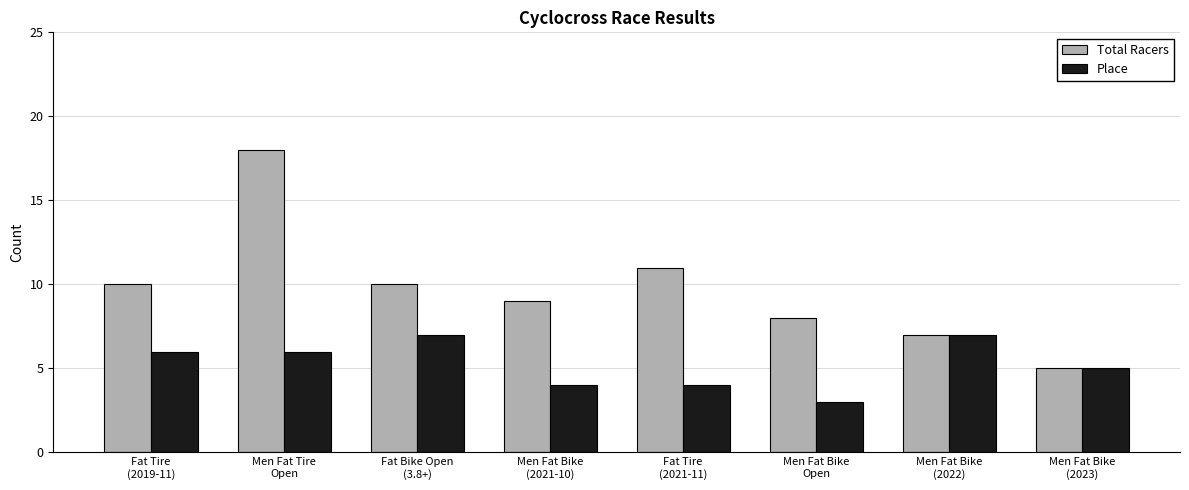

What is the maximum value for Total Racers?

18